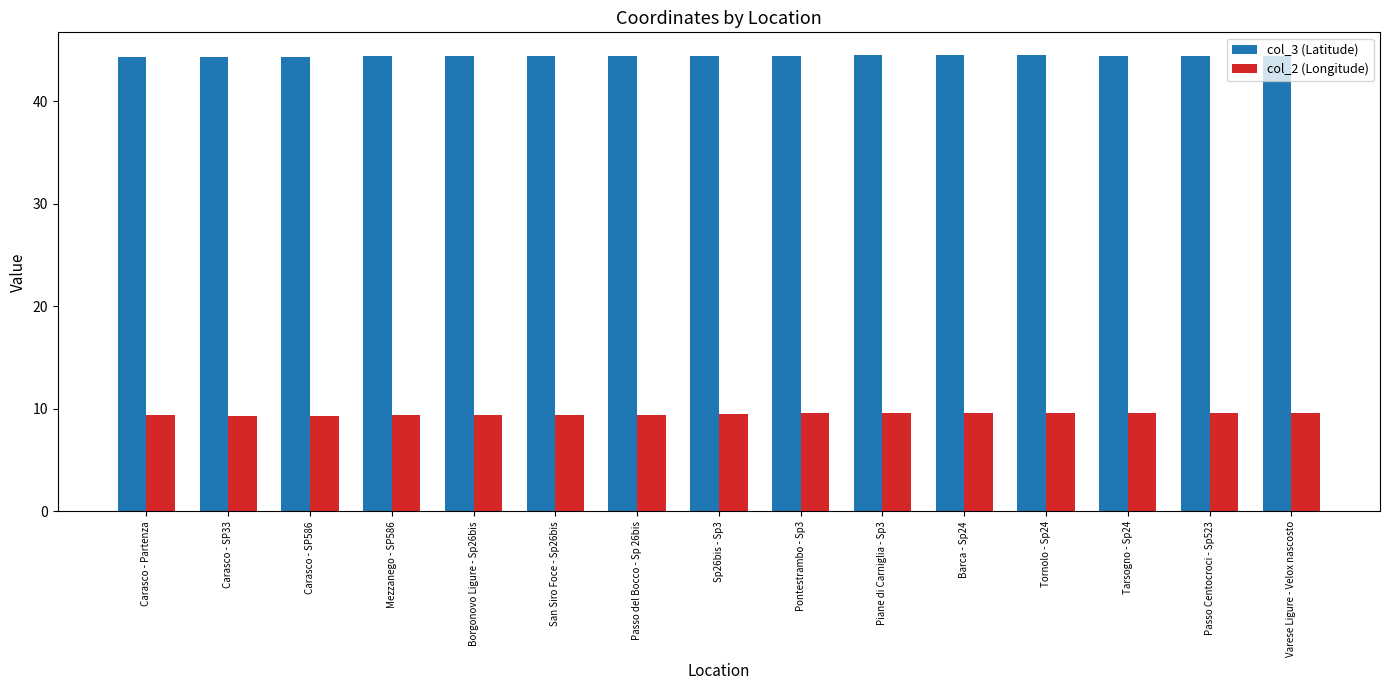

What are all the series names shown in the legend?

col_3 (Latitude), col_2 (Longitude)